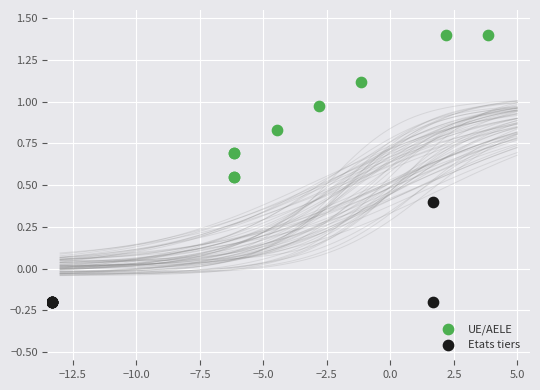

What are all the series names shown in the legend?

UE/AELE, Etats tiers